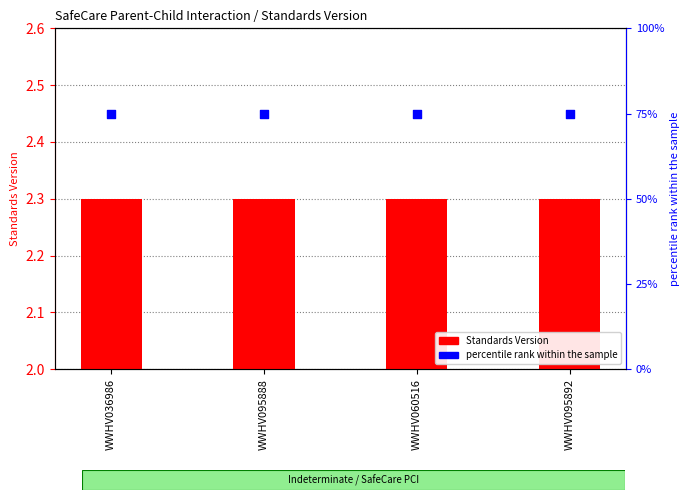

At how many categories does at least one series exceed 60?

4